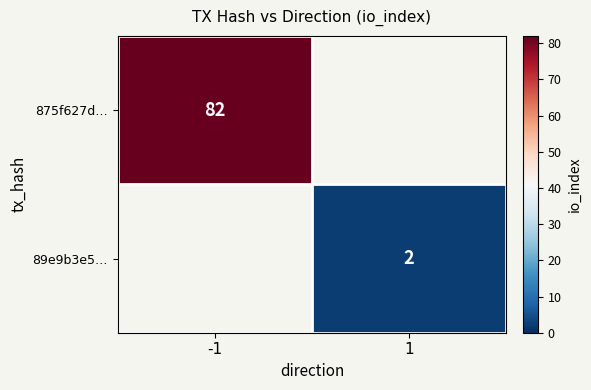

Is it true that 89e9b3e5… equals 2 at 1?

True